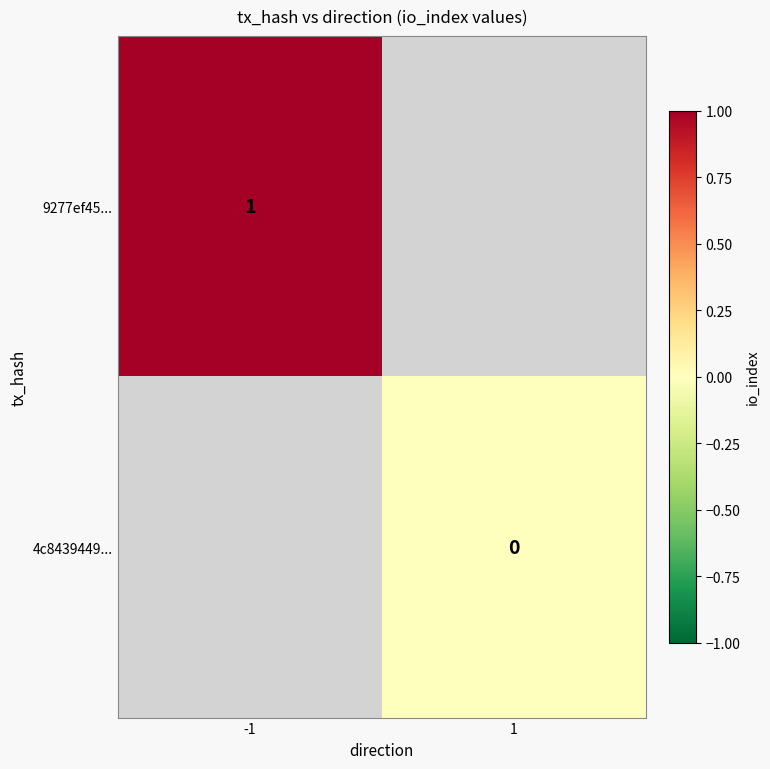

True or false: 9277ef45... has a value of 0 at -1.

False